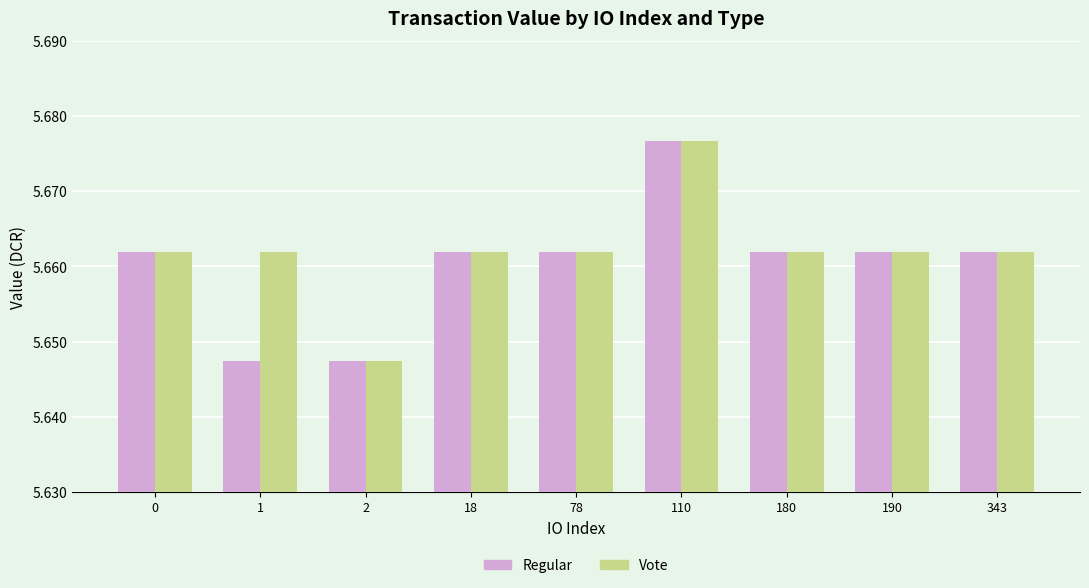

At which category is the sum across all series the highest?

110